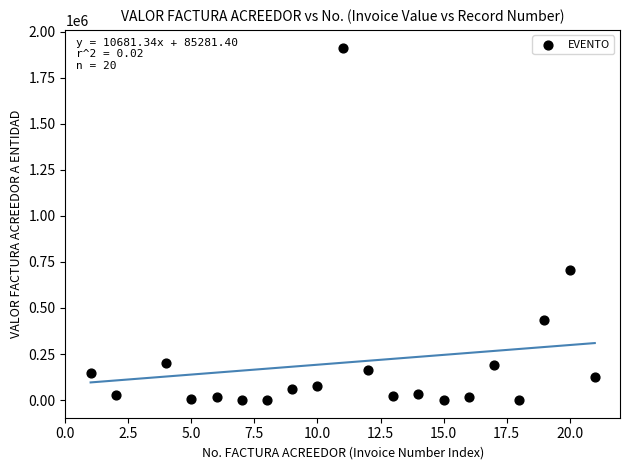

What Y value in the scatter plot is closest to 957028?

704077